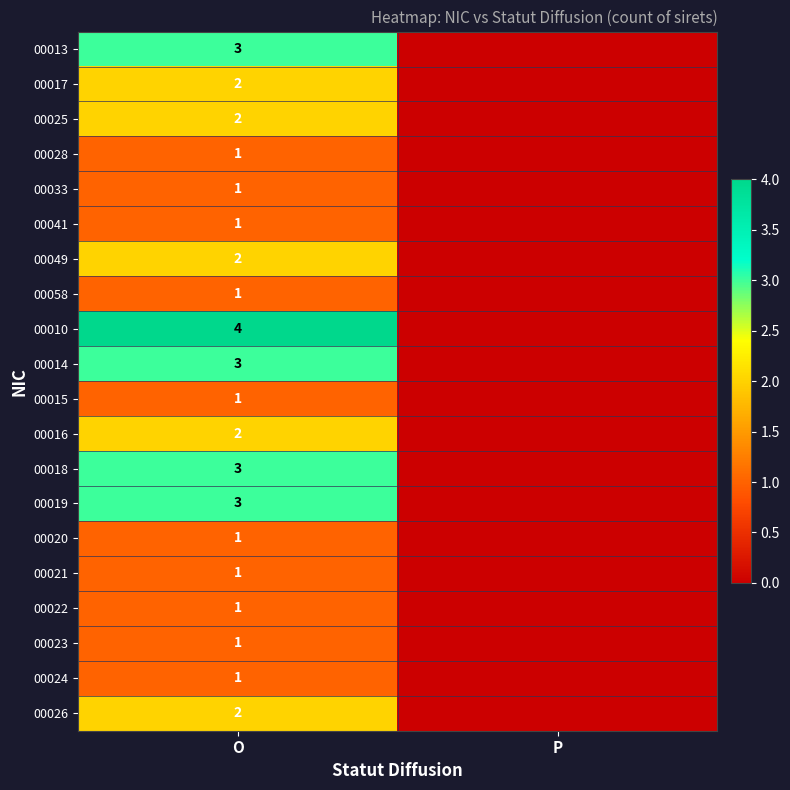

True or false: 00018 has a value of 2 at O.

False